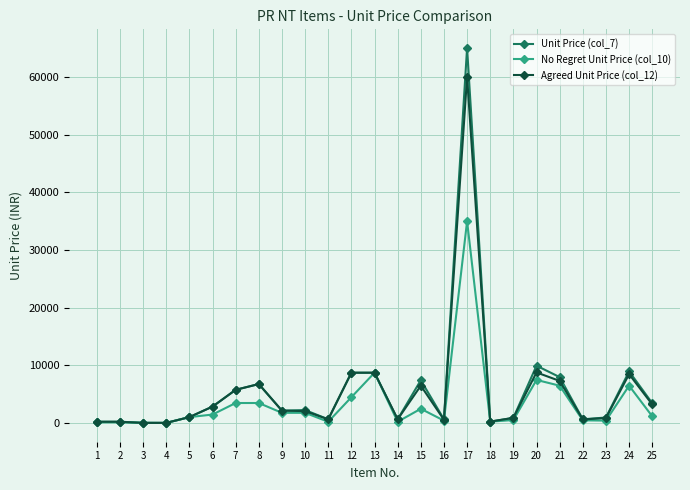

What is the sum of all No Regret Unit Price (col_10) values?

88745